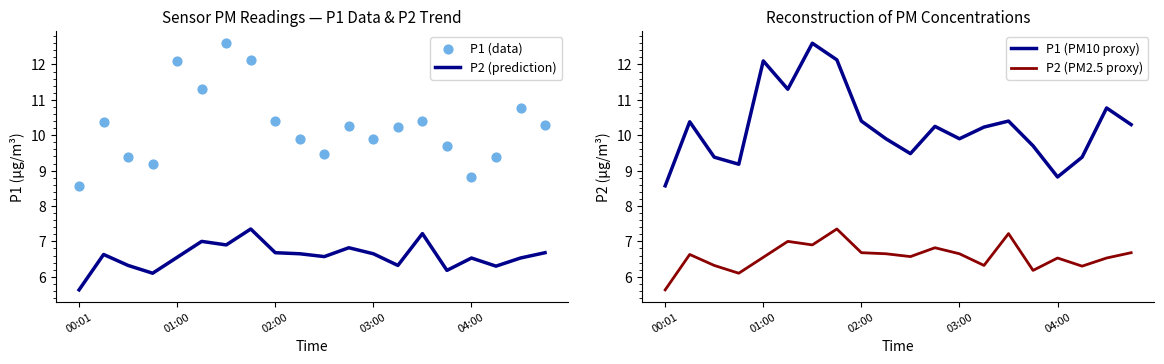

What are all the series names shown in the legend?

P2 (prediction), P1 (data), P1 (PM10 proxy), P2 (PM2.5 proxy)